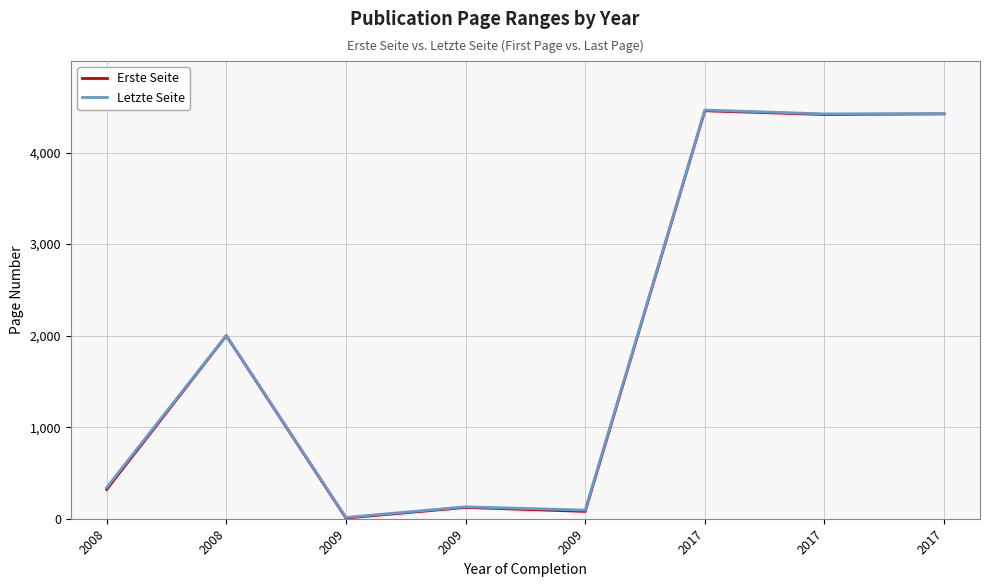

Reading left to right, list all the values displayed in this chart.

Erste Seite: 2008=320	2008=1999	2009=7	2009=123	2009=80	2017=4456	2017=4415	2017=4422
Letzte Seite: 2008=341	2008=2002	2009=14	2009=130	2009=94	2017=4464	2017=4422	2017=4424